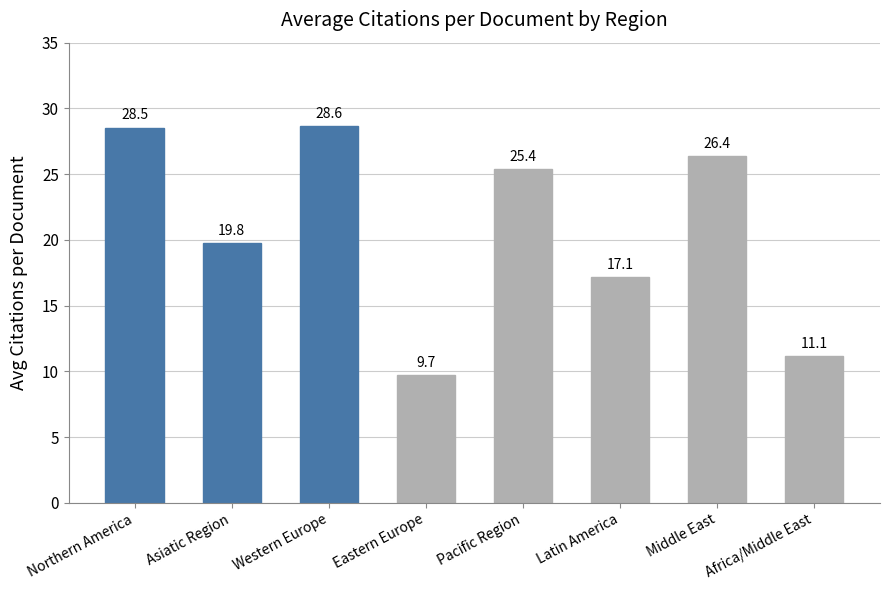

What is the difference between the maximum and second lowest values?

17.5